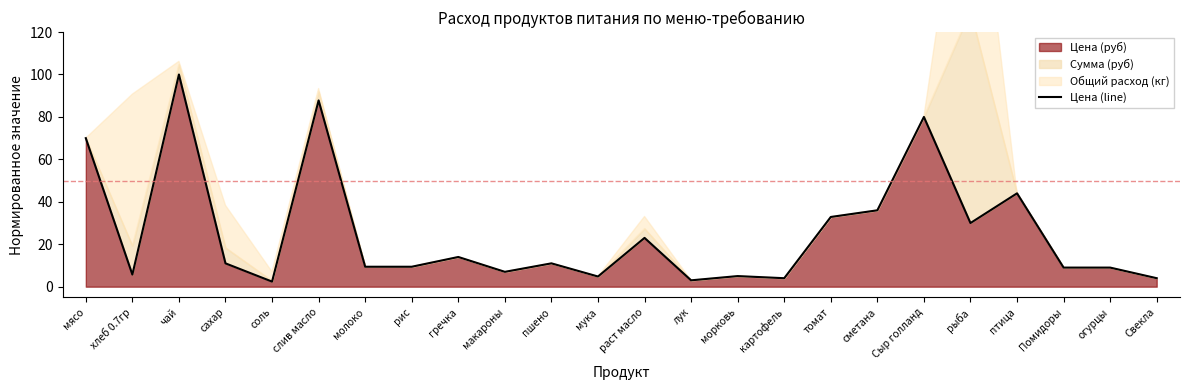

Reading left to right, extract all data points from this chart.

мясо=70.0	хлеб 0.7гр=5.7	чай=100.0	сахар=11.0	соль=2.4	слив масло=87.8	молоко=9.4	рис=9.4	гречка=14.0	макароны=7.0	пшено=11.0	мука=4.8	раст масло=23.0	лук=3.0	морковь=5.0	картофель=4.0	томат=32.9	сметана=36.0	Сыр голланд=80.0	рыба=30.0	птица=44.0	Помидоры=9.0	огурцы=9.0	Свекла=4.0